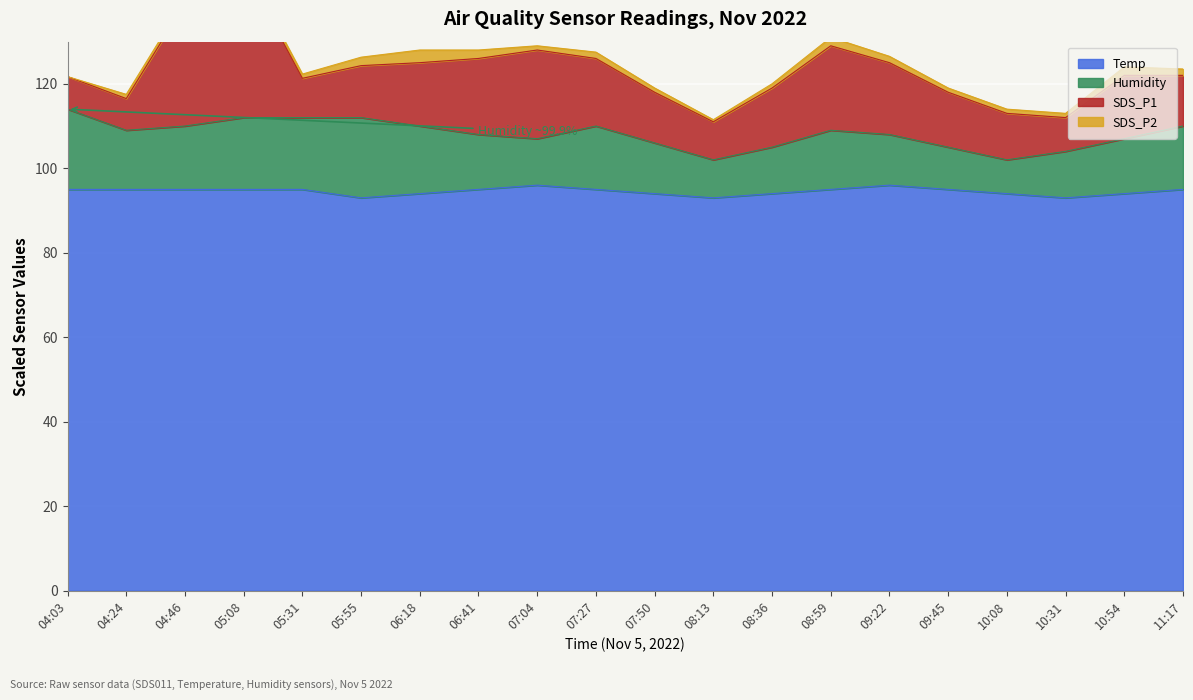

At how many categories does at least one series exceed 90?

20